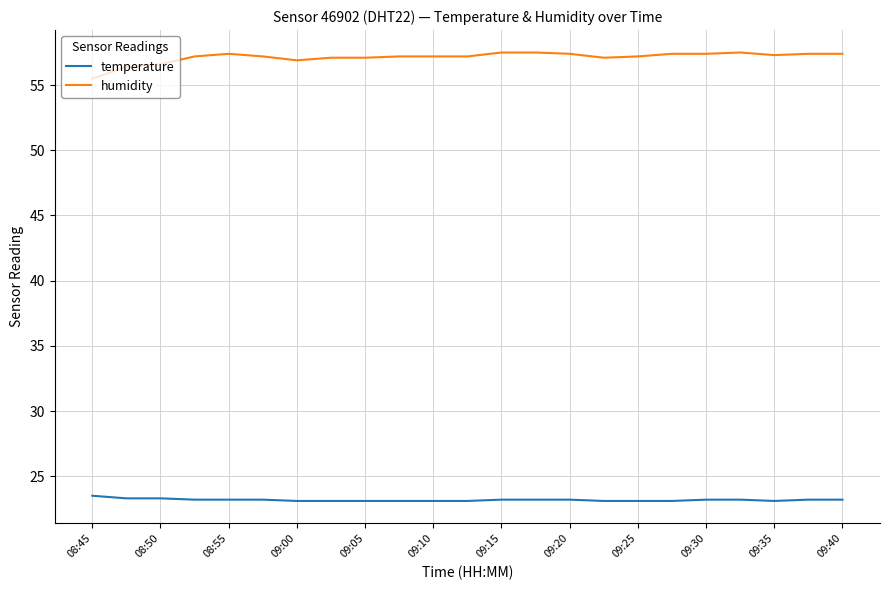

Which series has the largest total across all categories?

humidity